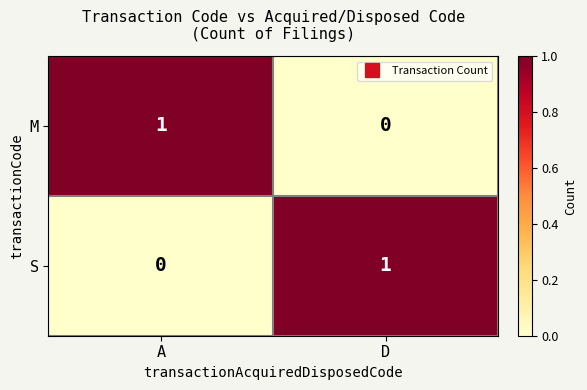

The M series shows 2 at A. True or false?

False